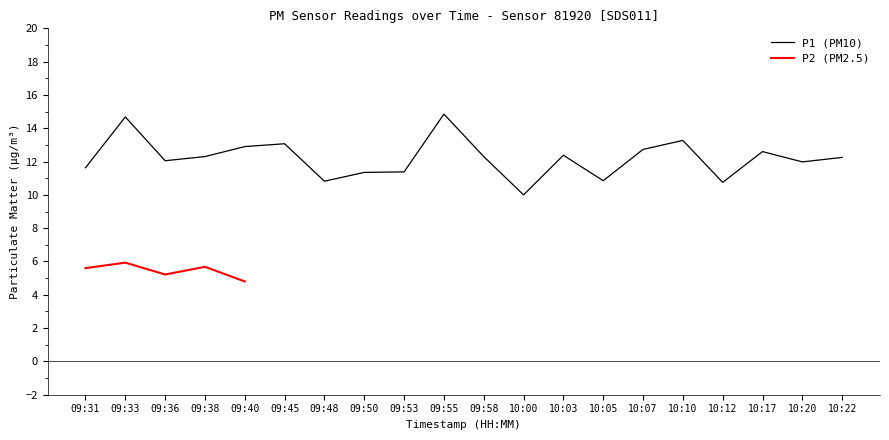

At which category does the chart reach its minimum across all series?

10:00